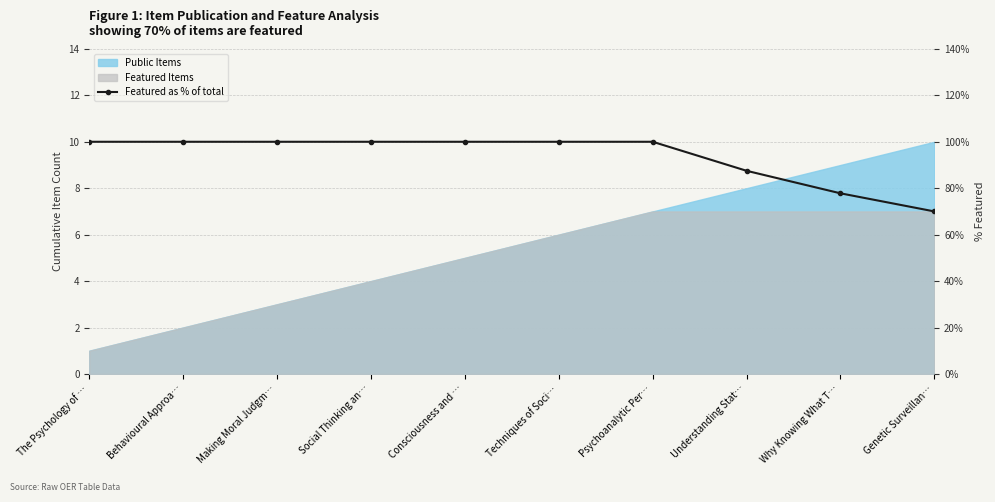

True or false: the data has more than 0 interior local peaks.

False